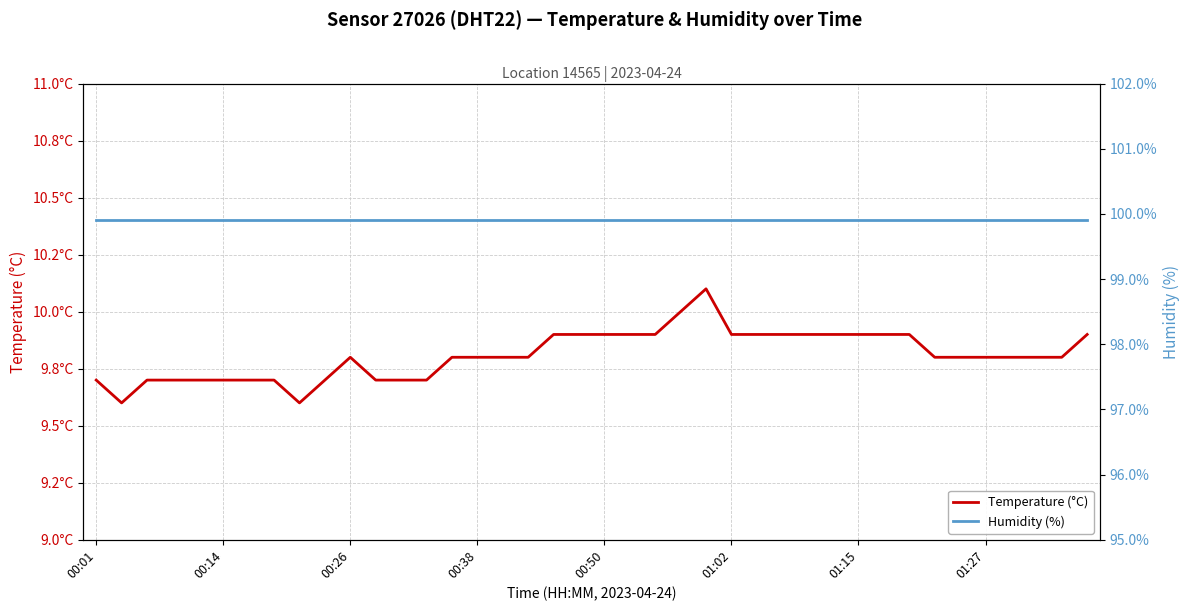

True or false: temperature has a value of 9.9 at 19.

True